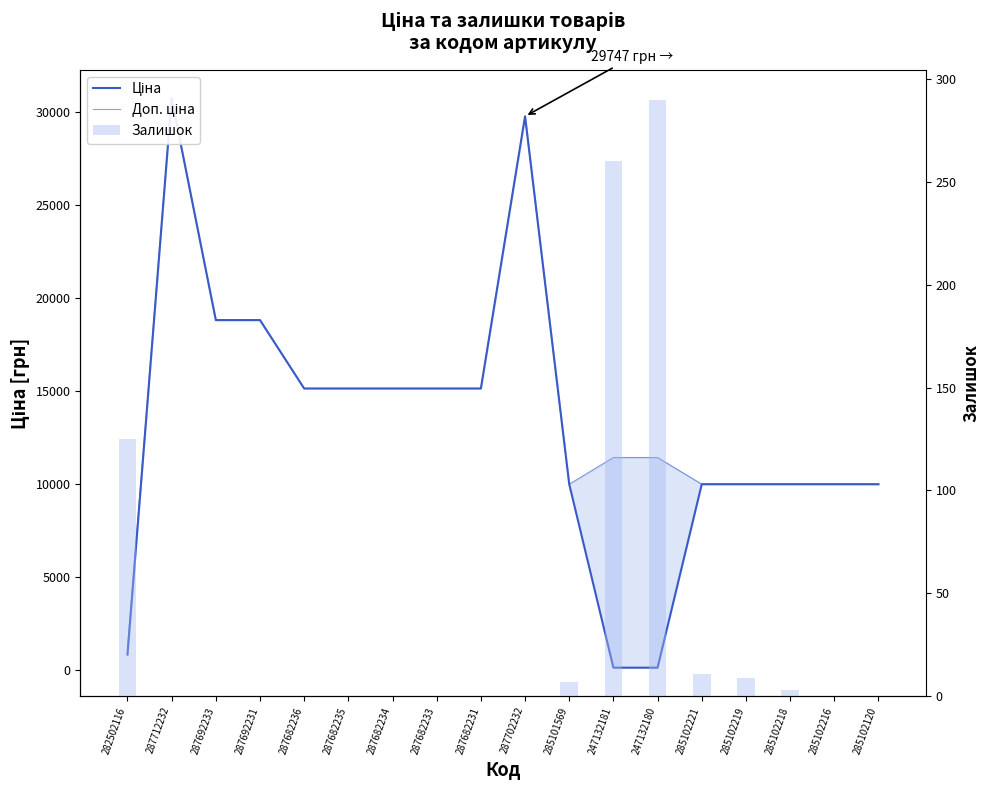

How many categories are shown in the chart?

18